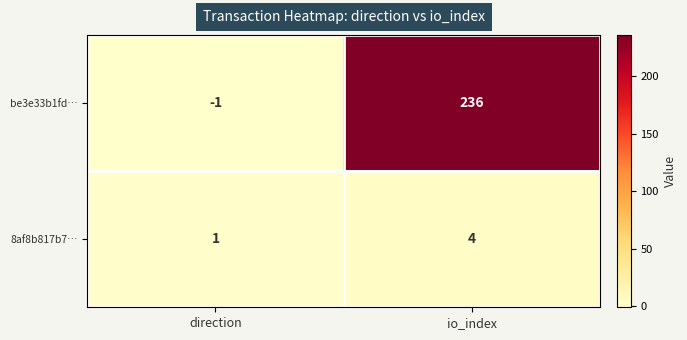

Count the number of data series in this chart.

2